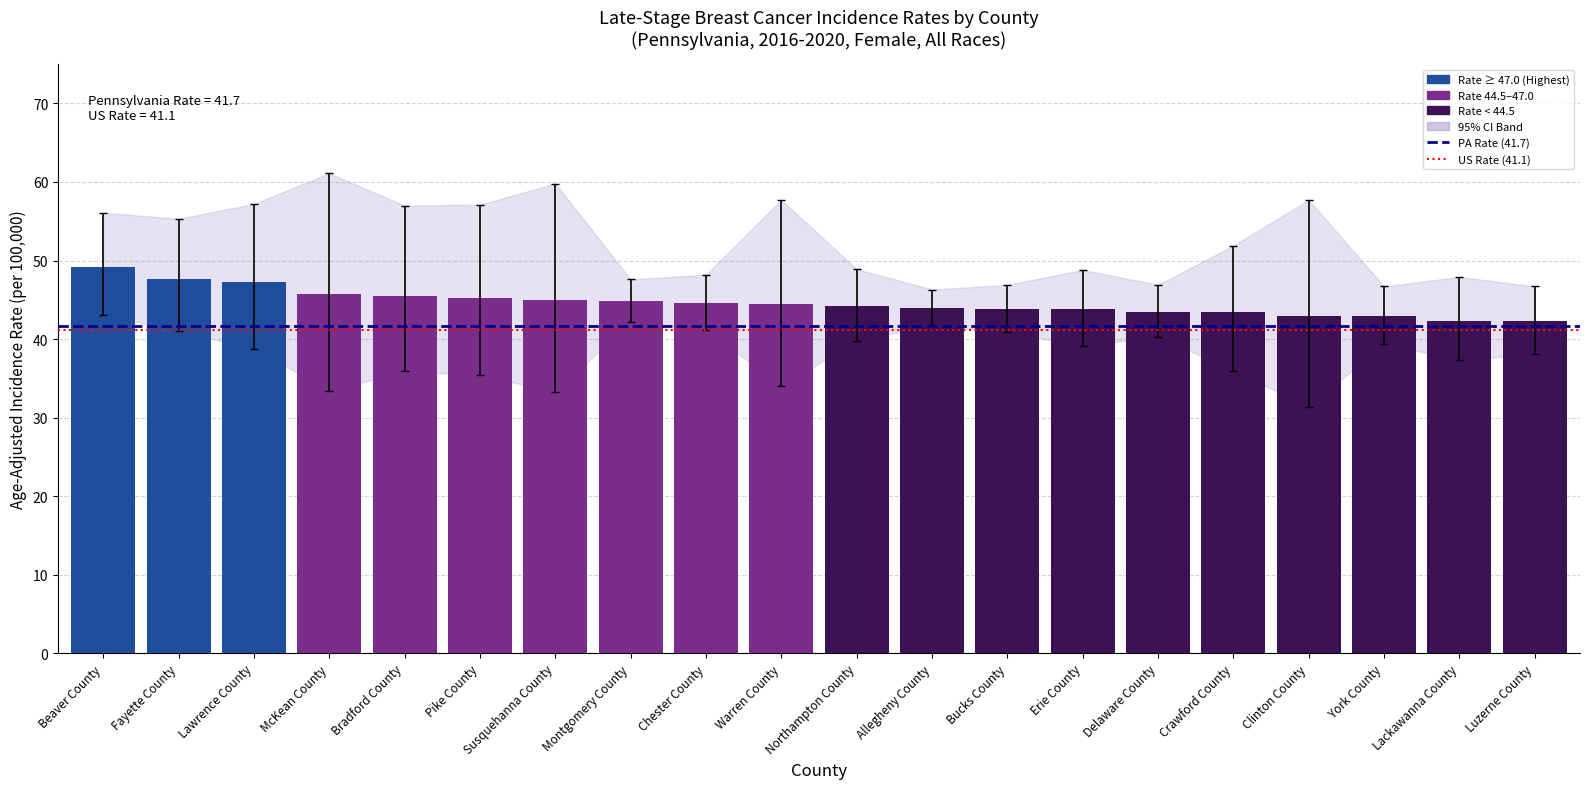

What is the sum of the values at Lawrence County and Warren County?

91.8